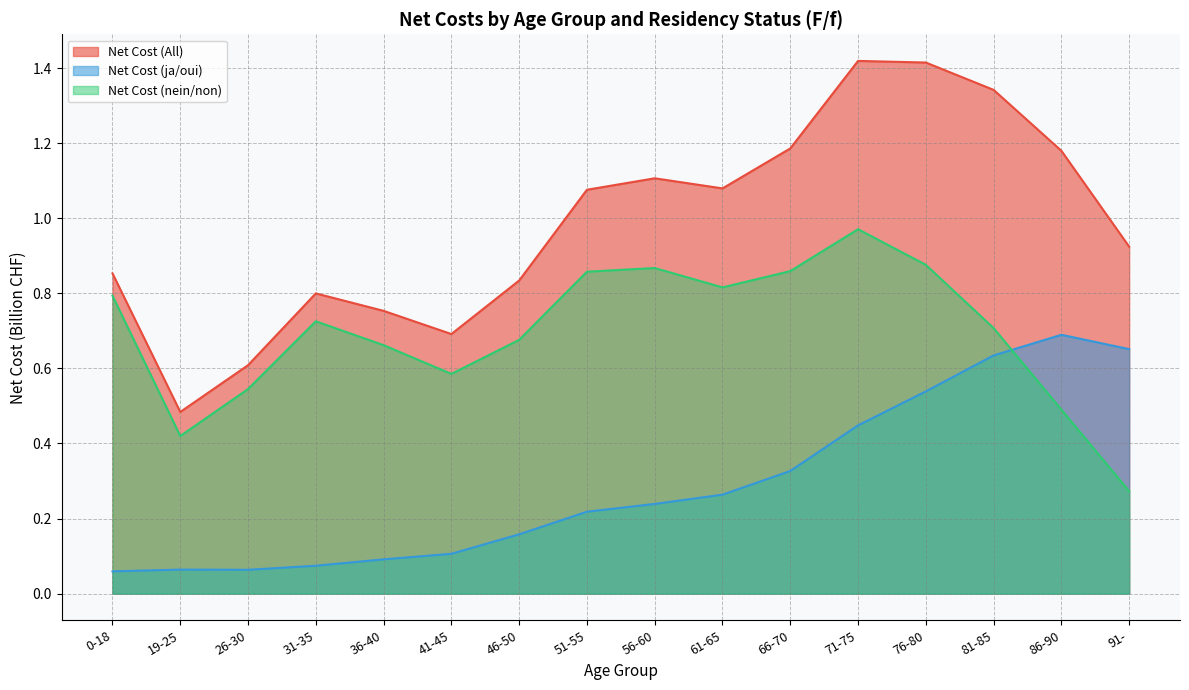

List the labels in order of Net Cost (nein/non) value, largest first.

71-75, 76-80, 56-60, 66-70, 51-55, 61-65, 0-18, 31-35, 81-85, 46-50, 36-40, 41-45, 26-30, 86-90, 19-25, 91-